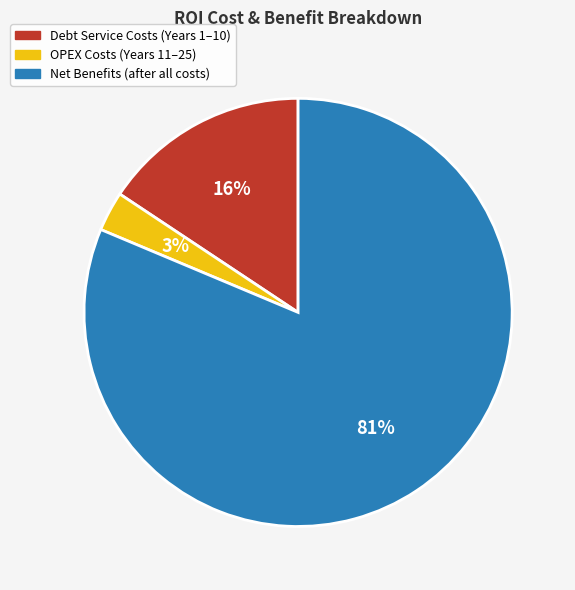

How many segments does this pie chart have?

3